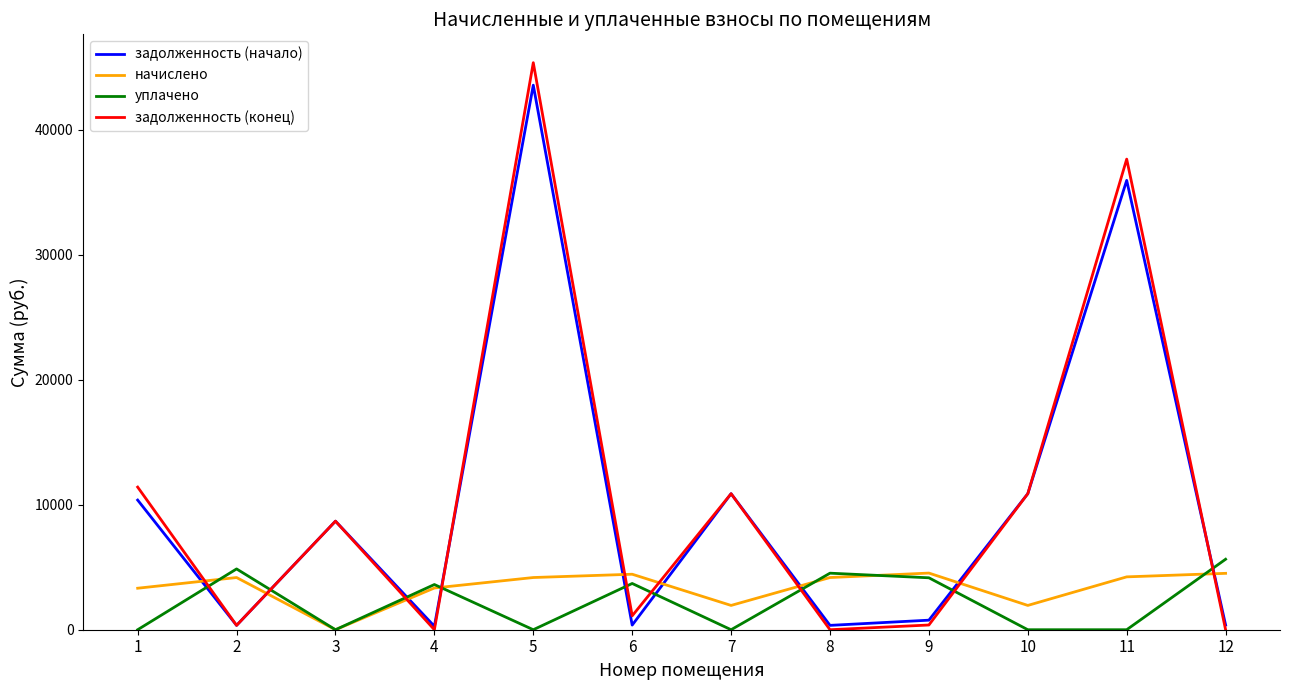

What is the difference between the highest and lowest values at 10?

10883.5